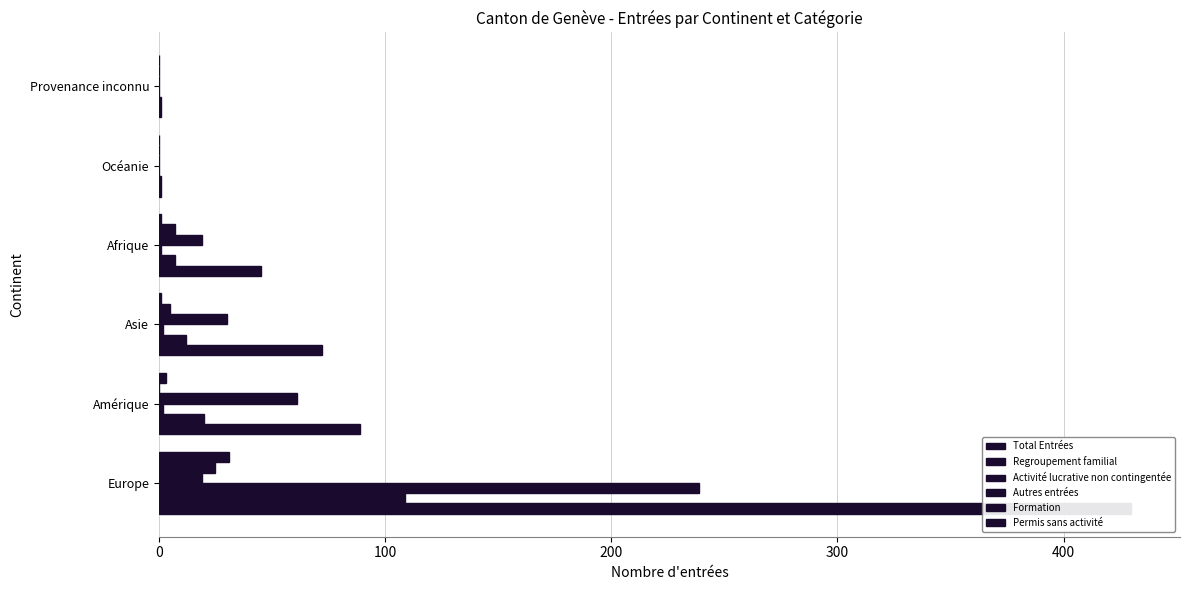

Which series changed the most between Europe and Amérique?

Total Entrées